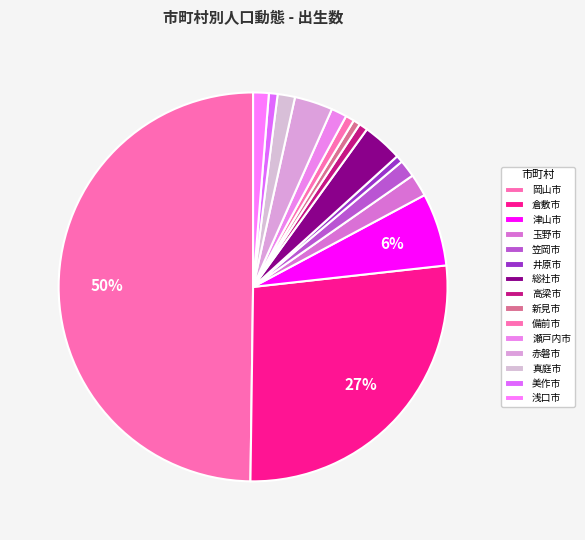

Which category has the smallest portion of the pie?

井原市